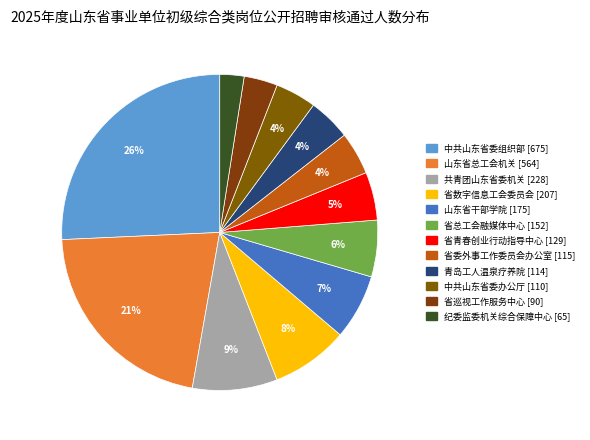

What is the largest slice in the pie chart?

中共山东省委组织部